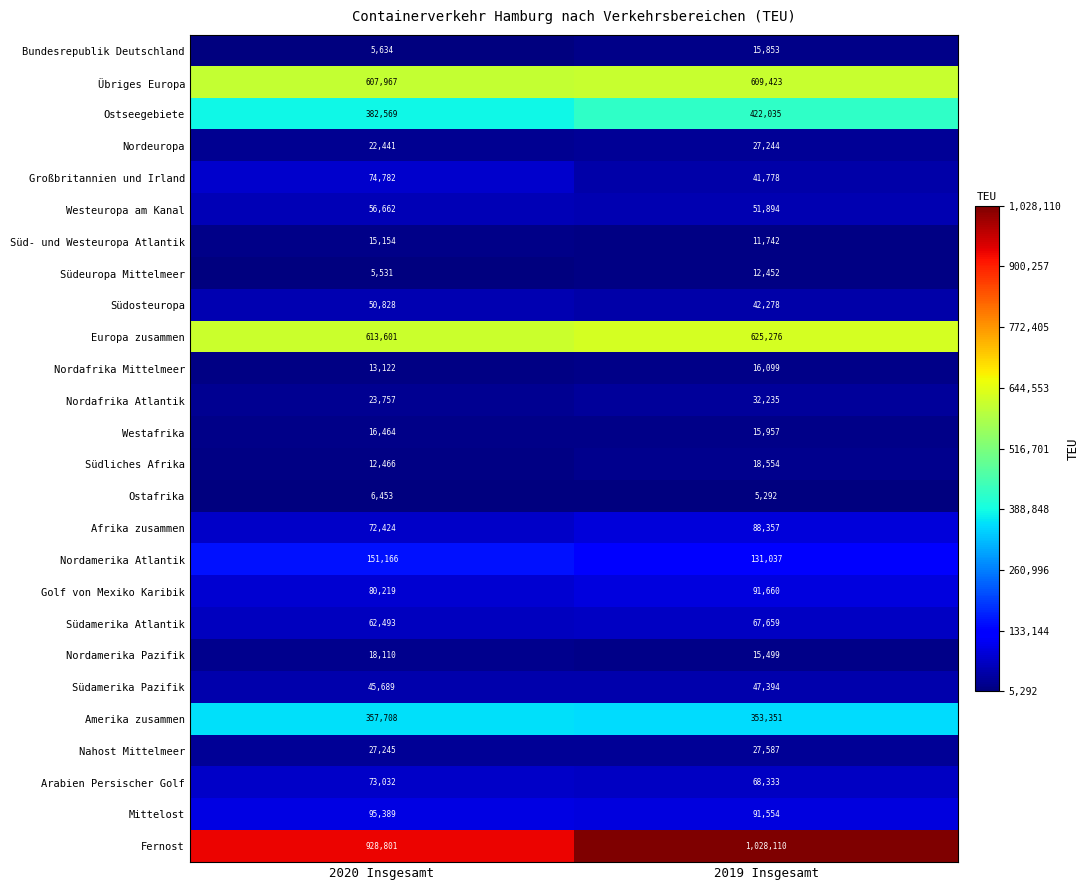

What is the total value across all series at 2019 Insgesamt?

3958653